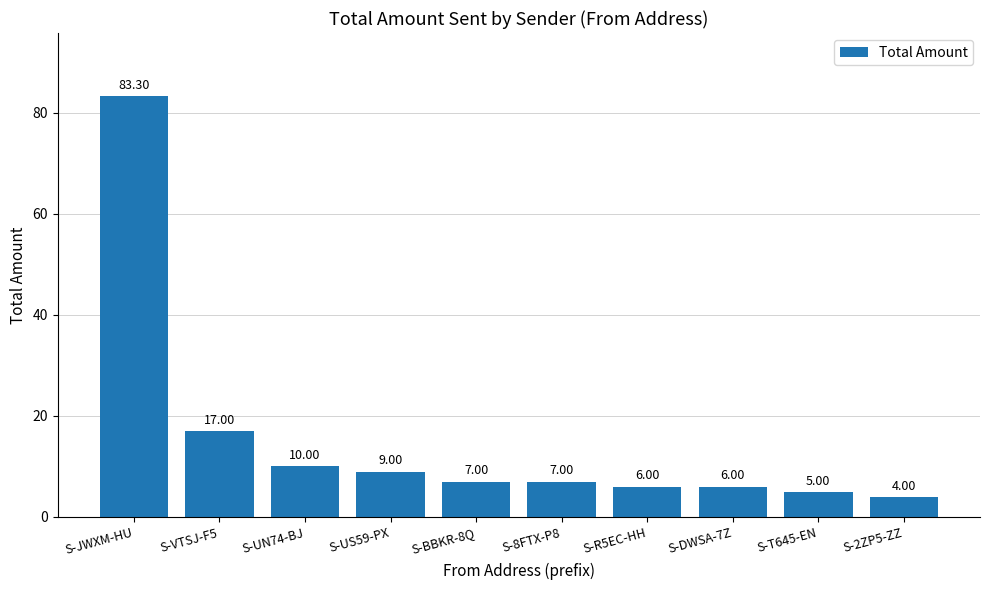

Where does the data first go above 7?

S-JWXM-HU